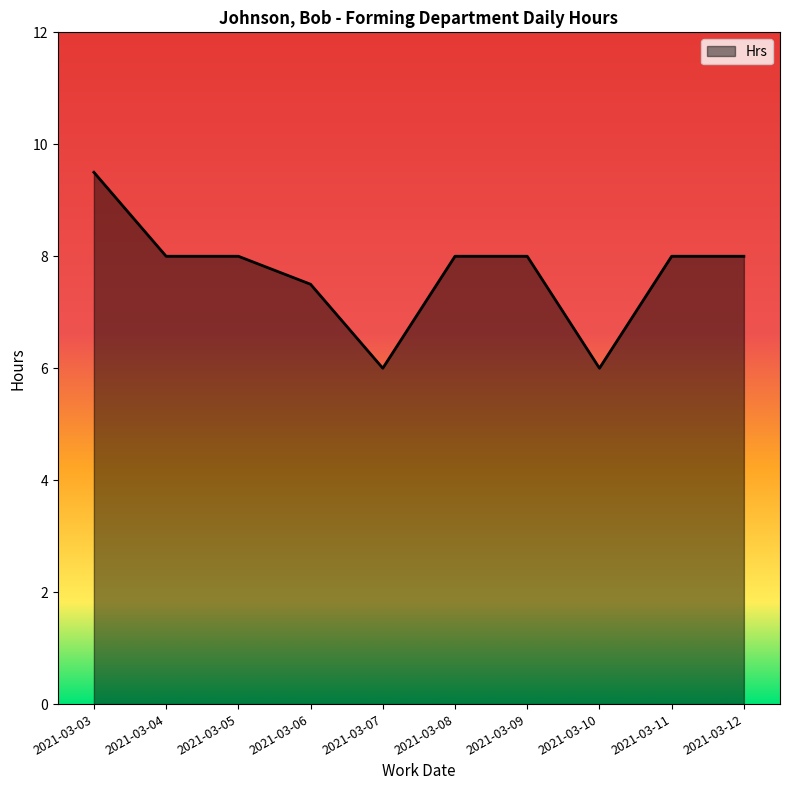

Is it true that the value at 2021-03-03 is 15.6?

False